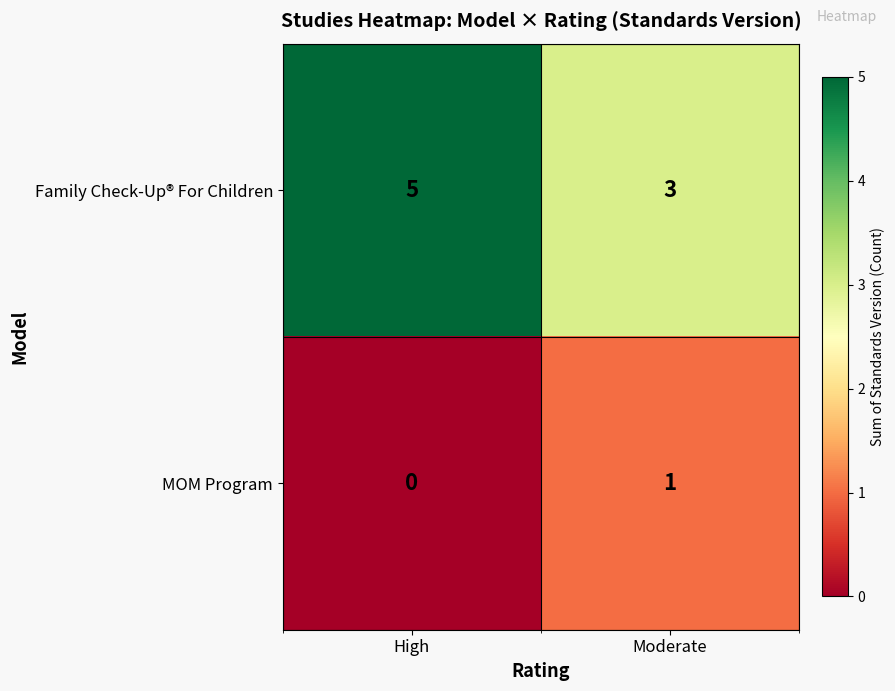

Between High and Moderate, which series saw the biggest shift?

Family Check-Up® For Children